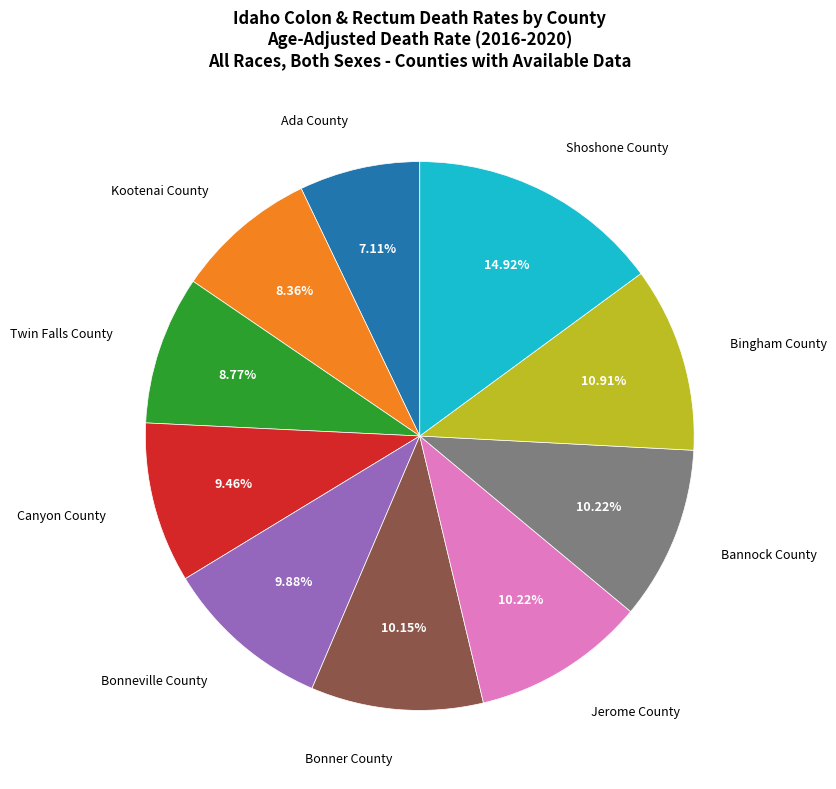

Which category has the smallest portion of the pie?

Ada County